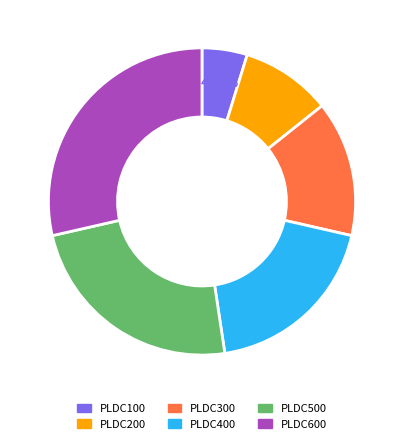

Is there a majority slice in this chart?

No